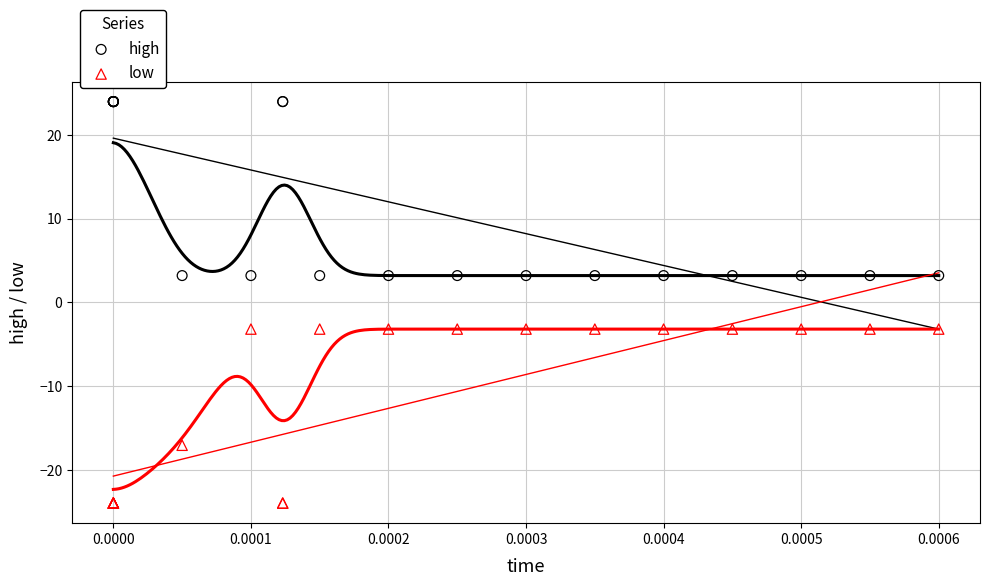

Which series reaches the minimum Y coordinate?

low